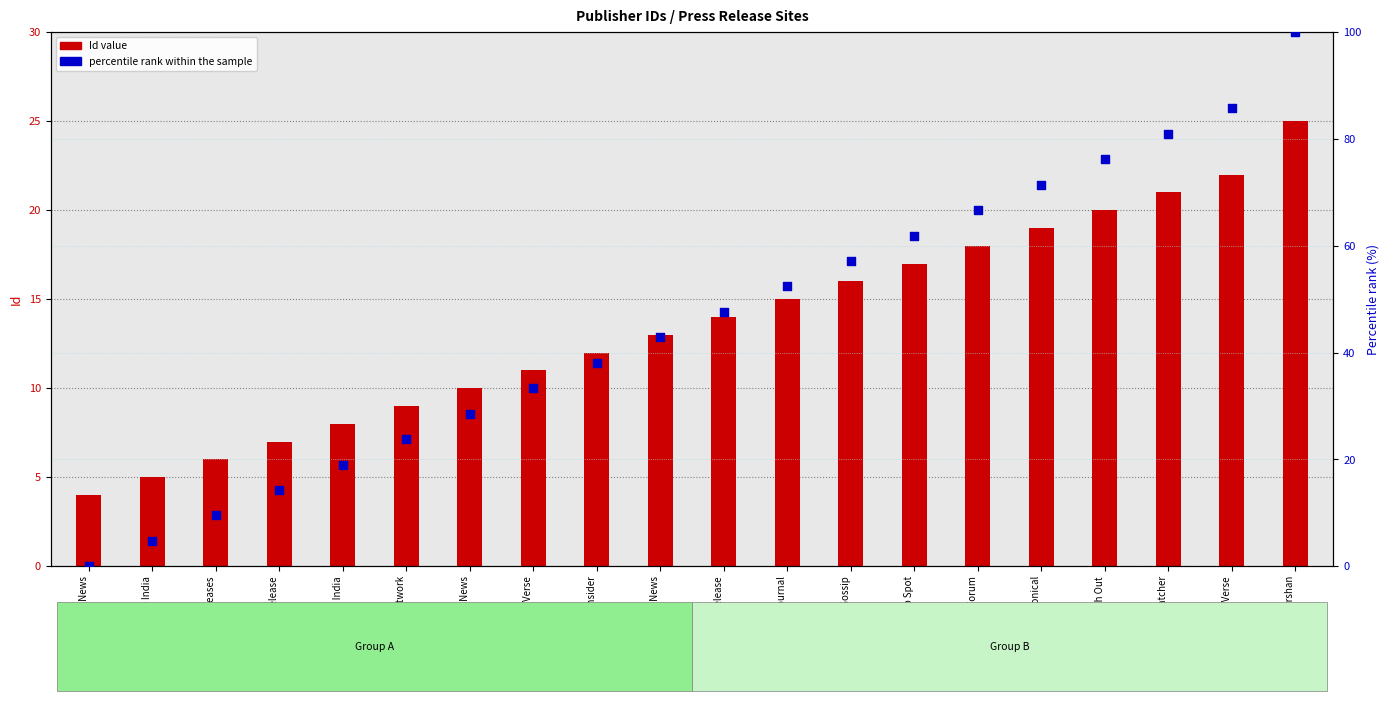

Which series reaches the maximum Y coordinate?

percentile rank within the sample